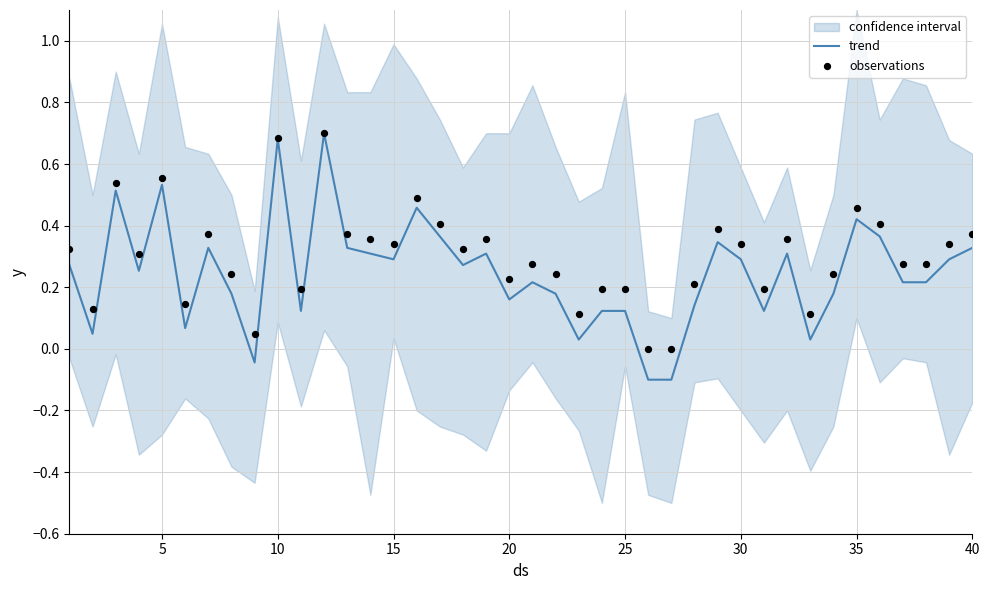

Is the value of observations at 15 greater than the value of trend at 29?

Yes